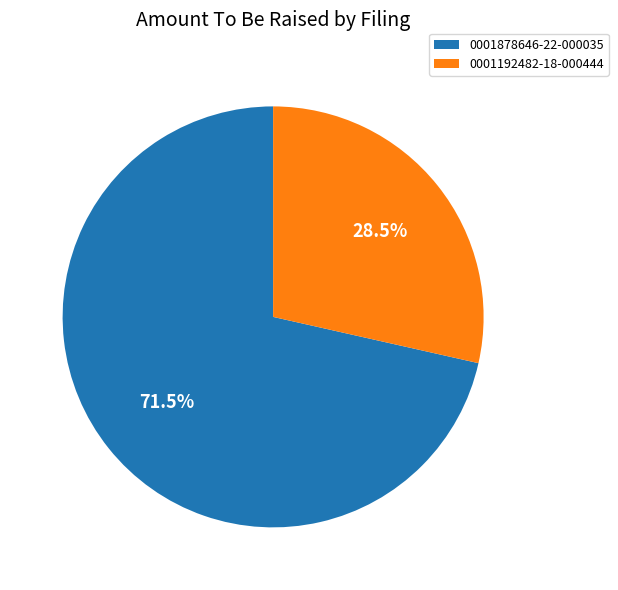

What is the ratio of the value at 0001192482-18-000444 to the value at 0001878646-22-000035?

0.4